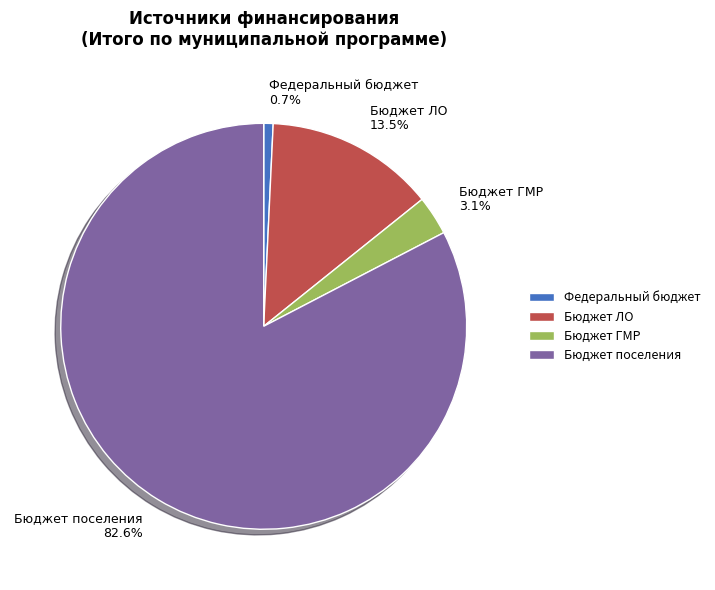

What is the largest slice in the pie chart?

Бюджет поселения